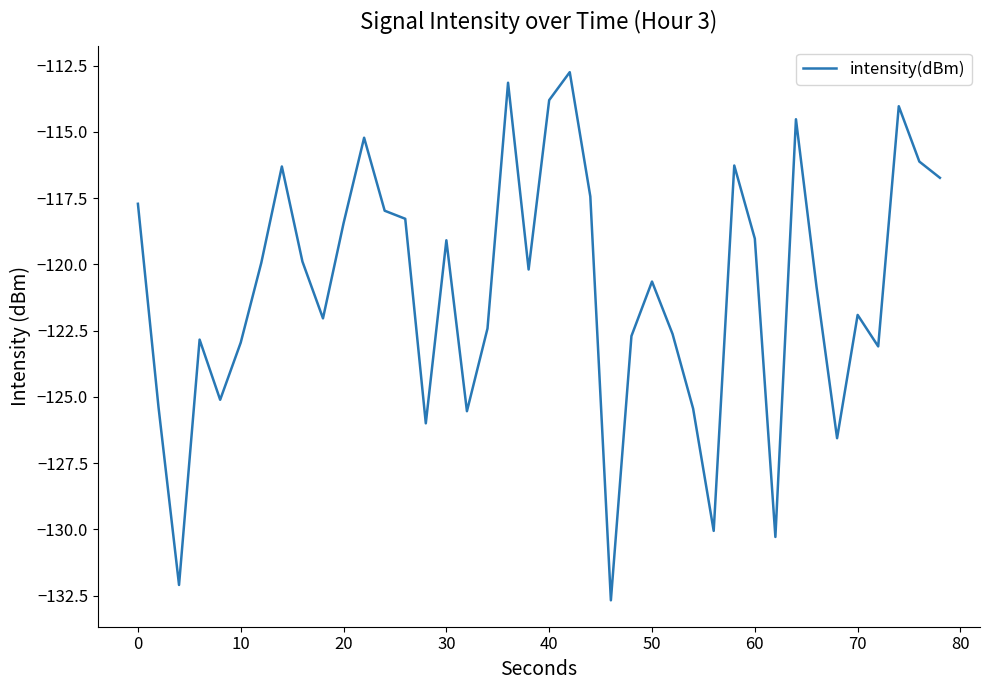

What is the greatest value displayed?

-112.8